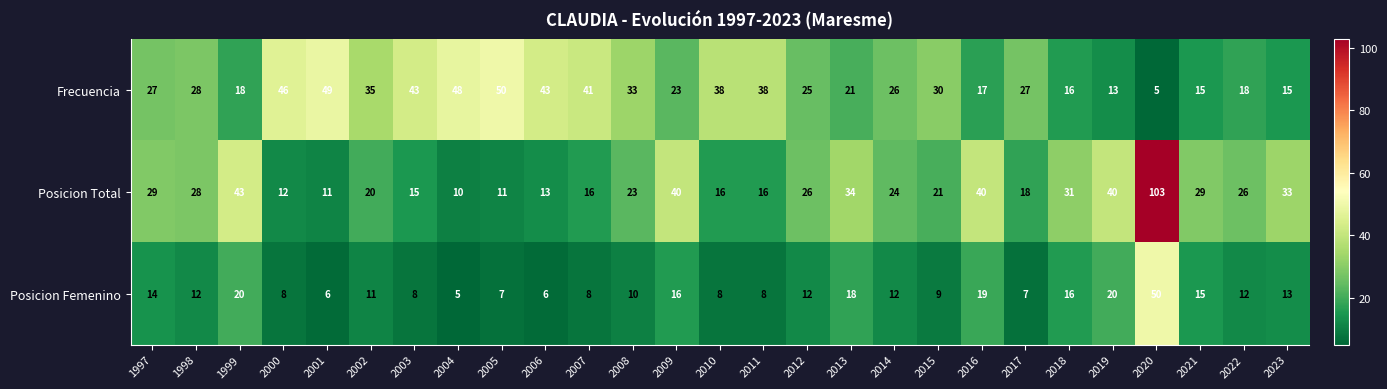

Read the Posicion Femenino value at 2002, to the nearest 10.

10